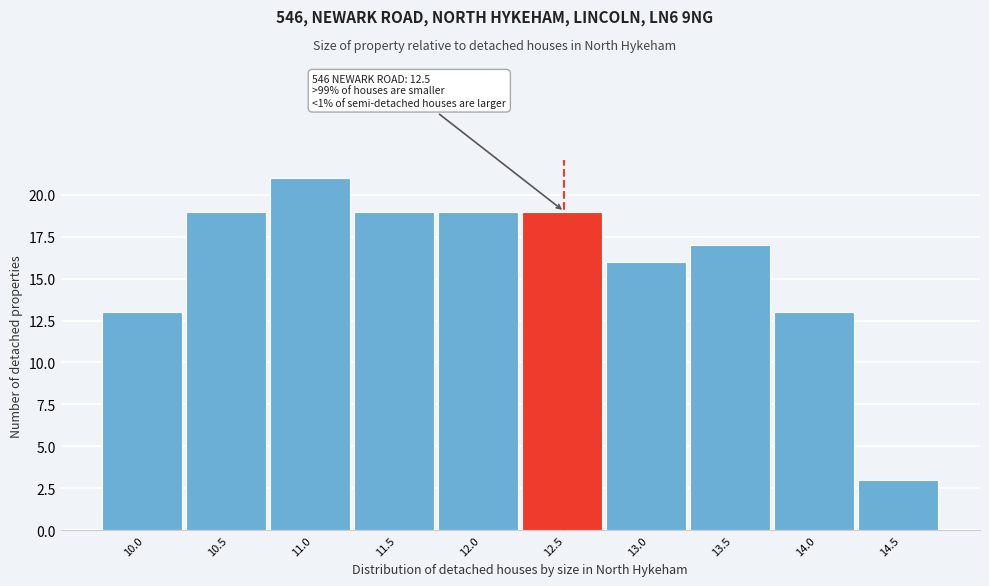

Reading left to right, transcribe all the data shown in this chart.

13	19	21	19	19	19	16	17	13	3